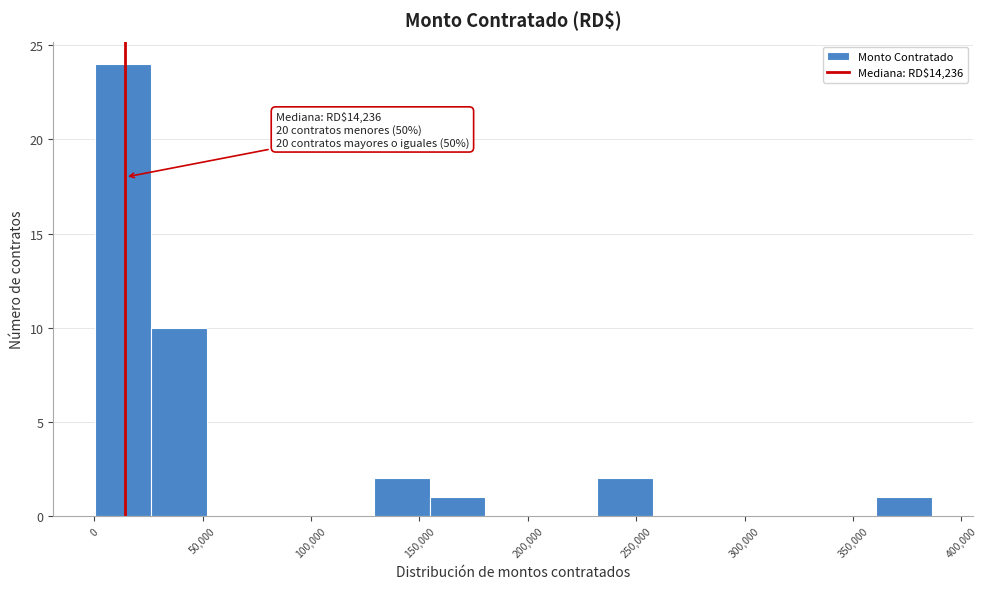

Which range on the x-axis has the tallest bar?

0 to 25000